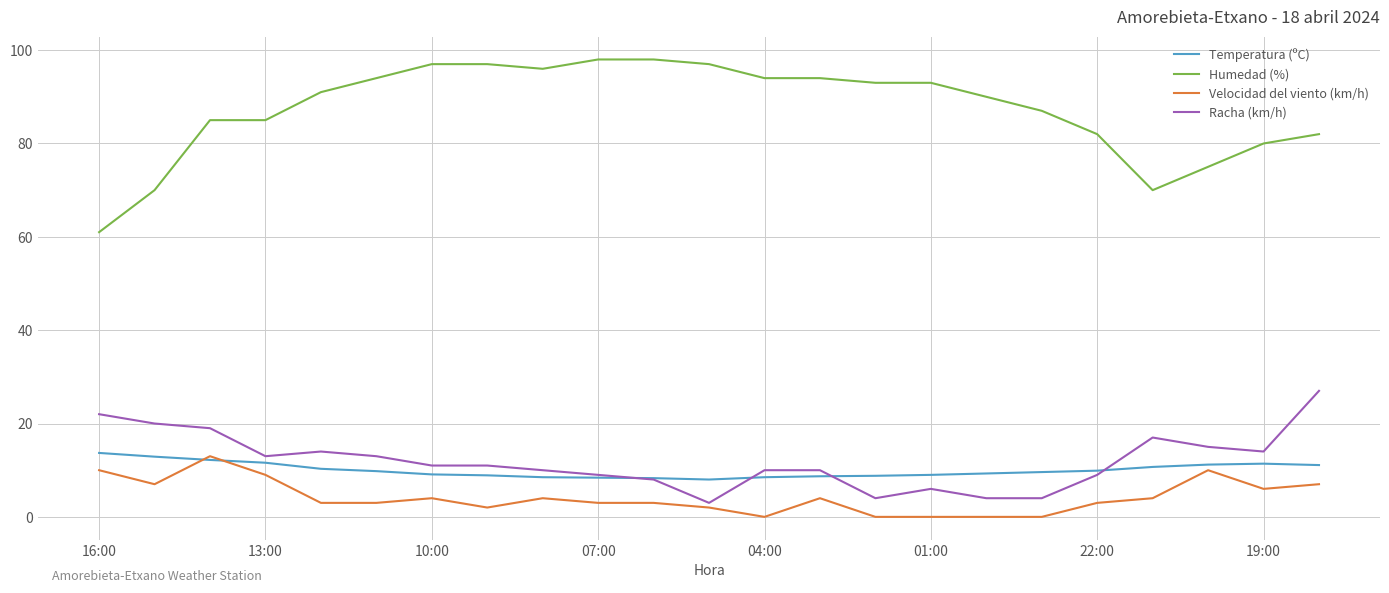

True or false: Racha (km/h) and Humedad (%) cross at least once.

False